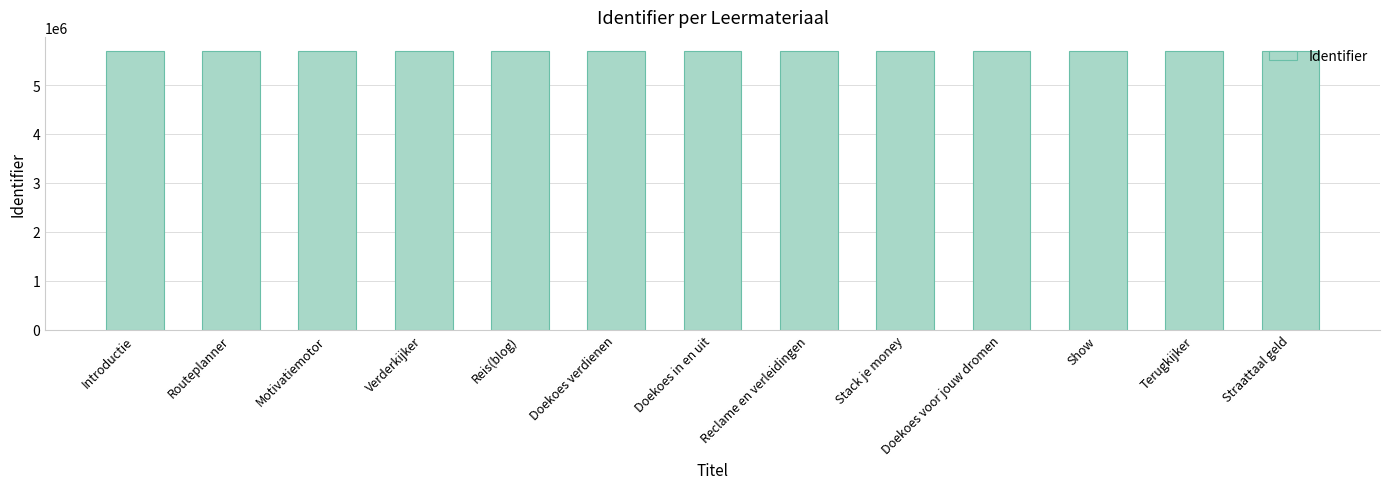

At which label does the data first exceed 5698209?

Doekoes in en uit